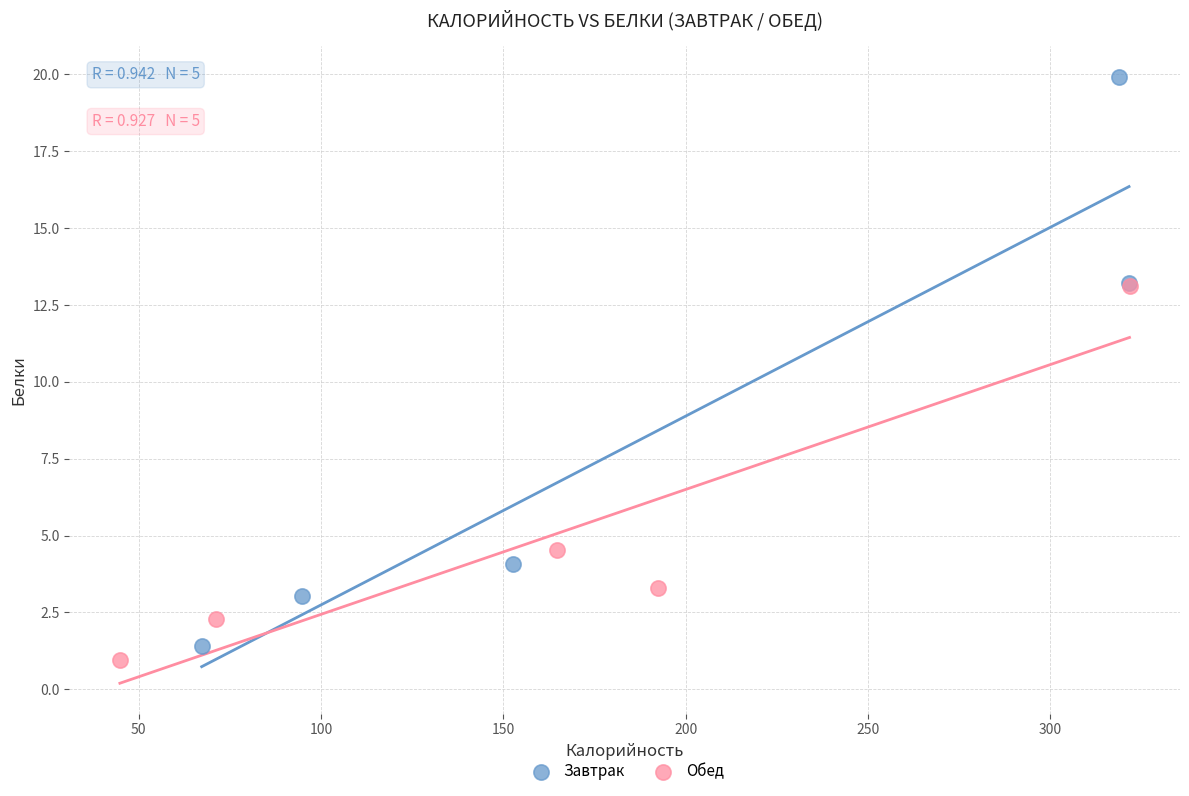

Which series has the largest Y range (max minus min)?

Завтрак